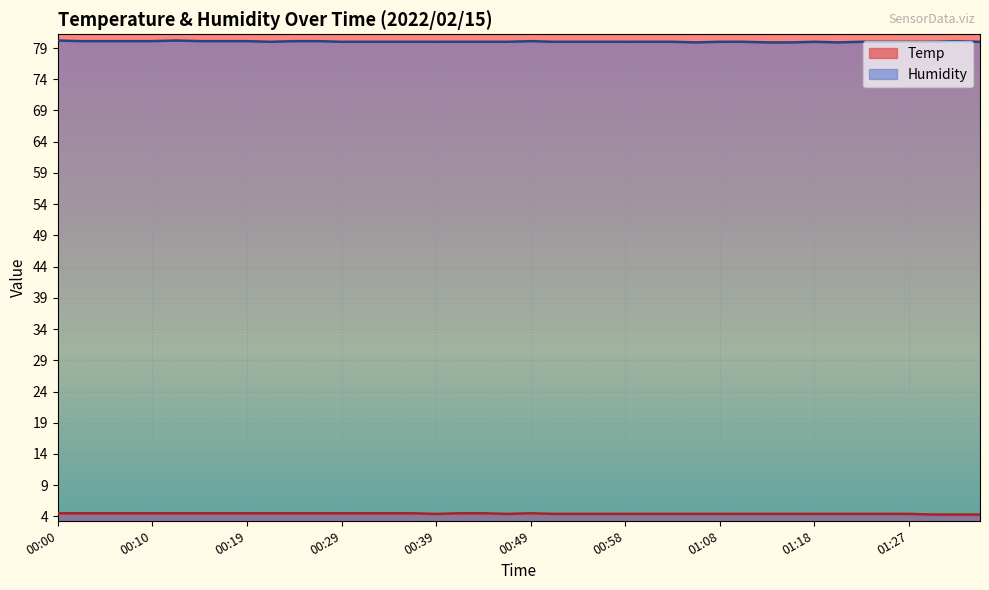

Between 00:05 and 00:22, which series saw the biggest shift?

Humidity